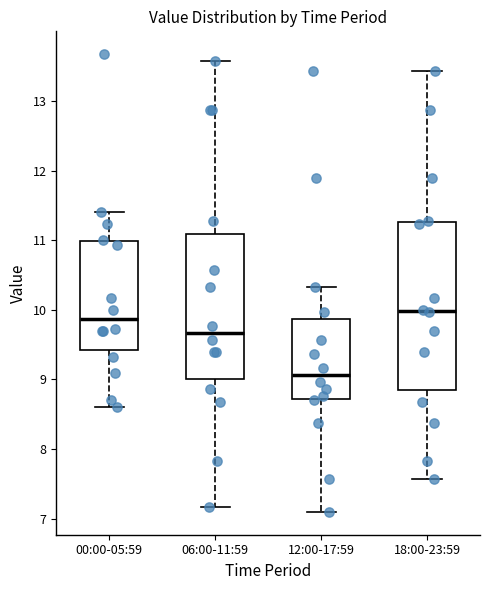

Reading left to right, transcribe this box plot: for each box, give where its median line is, the range the box spans, and where its two whiskers end, as read against the y-axis. The values are not printed on the chart, so give them approximately, as read against the axis.

00:00-05:59: median 9.9, box 9.4 to 11.0, whiskers 8.6 to 11.4
06:00-11:59: median 9.7, box 9.0 to 11.1, whiskers 7.2 to 13.6
12:00-17:59: median 9.1, box 8.7 to 9.9, whiskers 7.1 to 10.3
18:00-23:59: median 10.0, box 8.9 to 11.3, whiskers 7.6 to 13.4